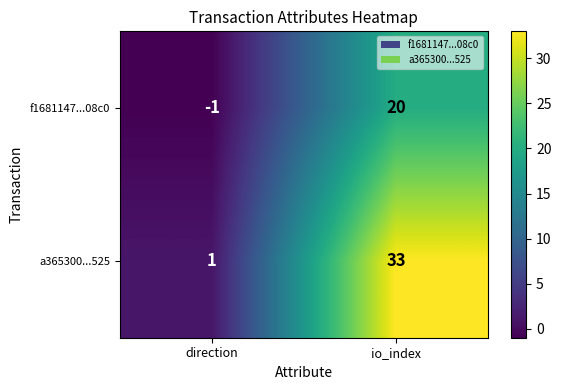

How many positive values does the f1681147...08c0 series have?

1